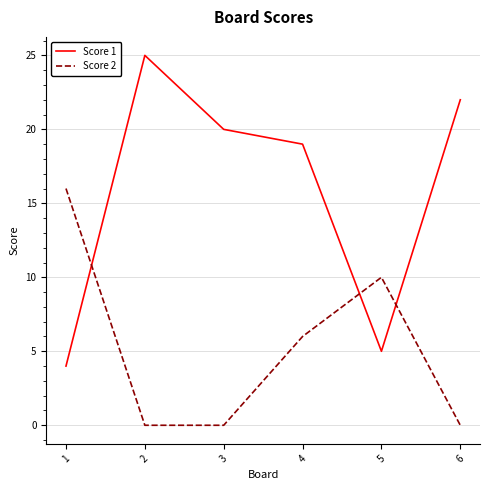

Which series changed the most between 3 and 5?

Score 1